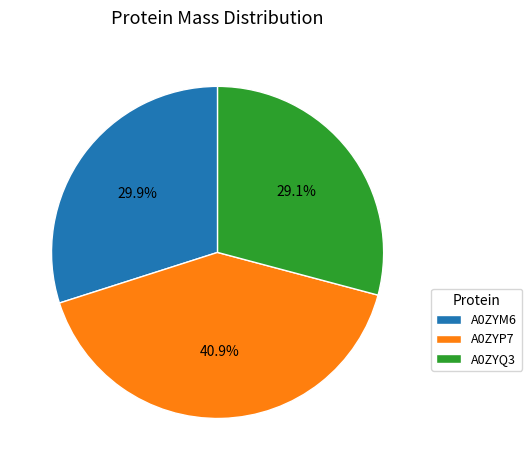

To the nearest percent, what is the difference between the A0ZYP7 and A0ZYQ3 slice percentages?

12%